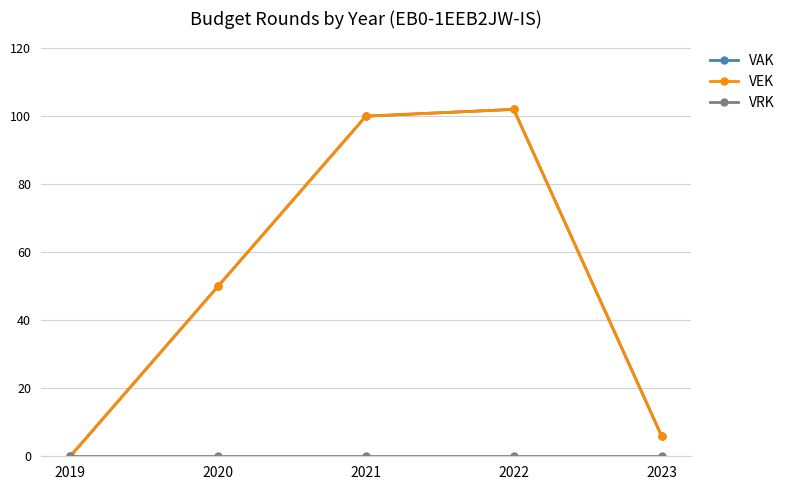

At which label is VEK closest to 51?

2020